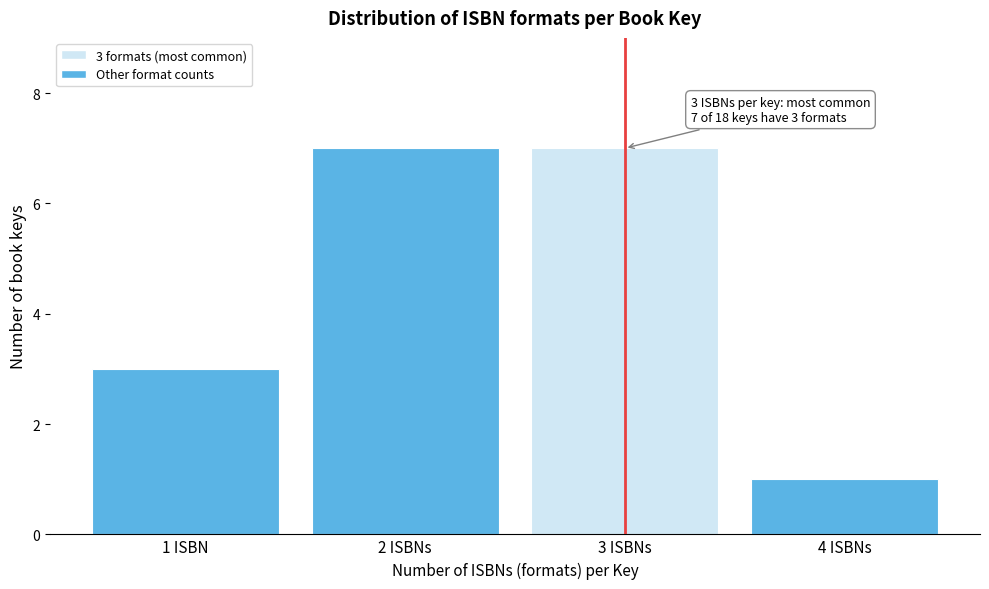

Reading left to right, list all the values displayed in this chart.

1 ISBN=3	2 ISBNs=7	3 ISBNs=7	4 ISBNs=1